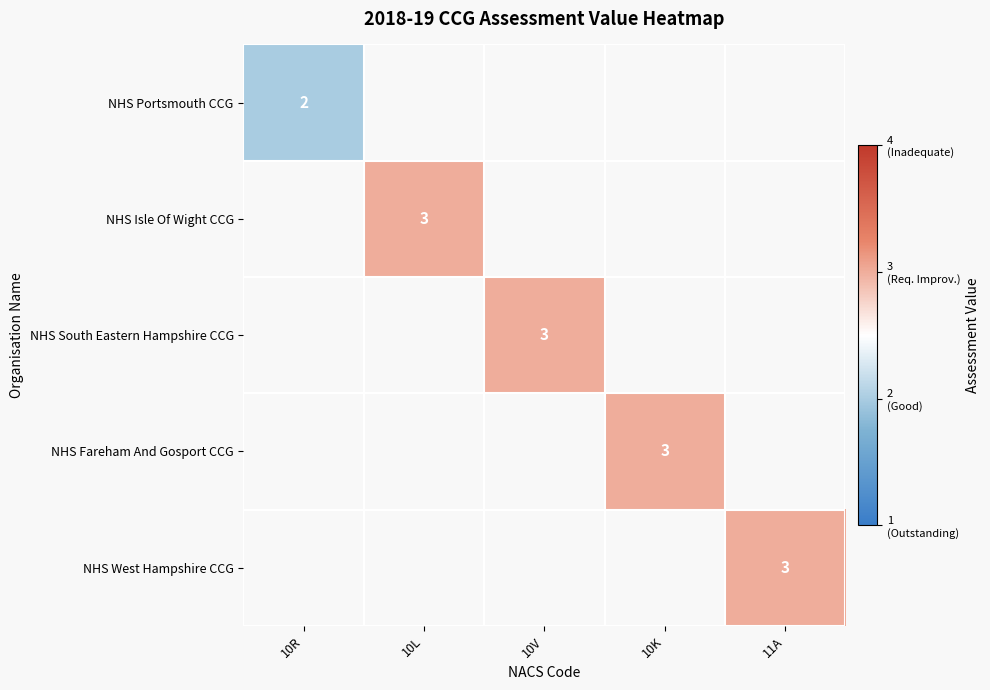

Count the number of data series in this chart.

5